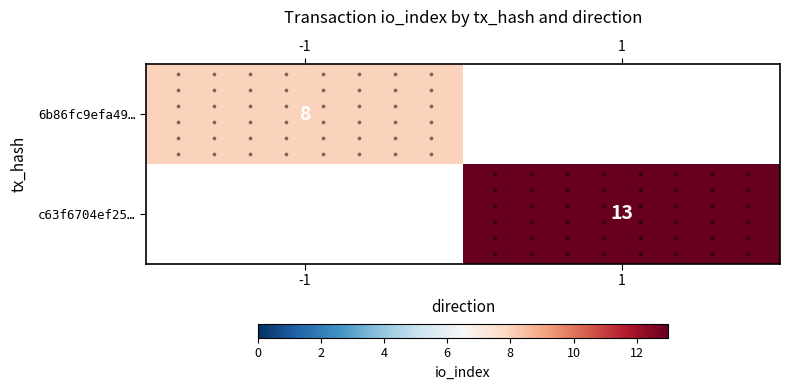

List the labels in order of c63f6704ef25… value, smallest first.

-1, 1